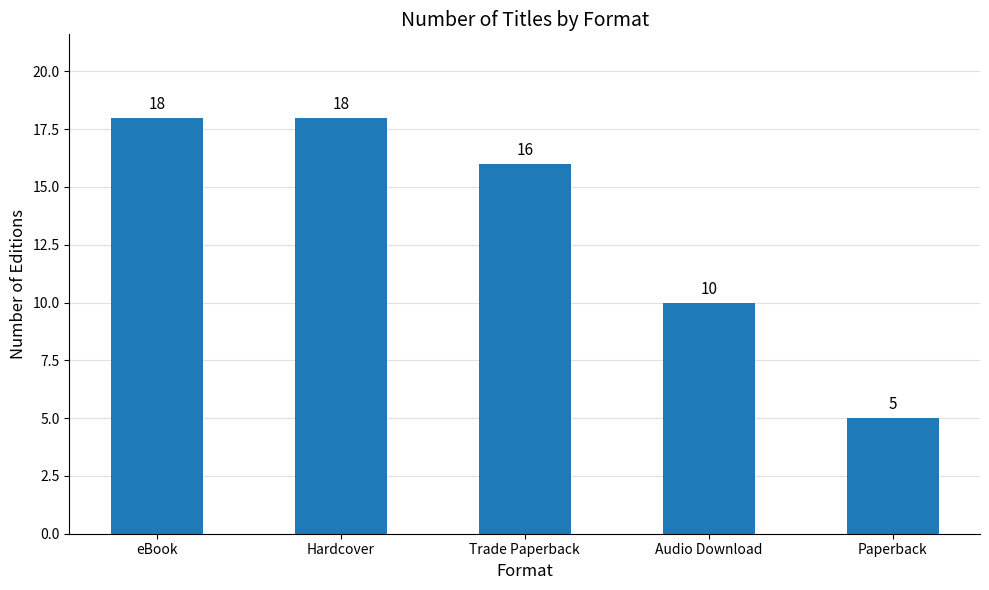

At which label is the value closest to 11?

Audio Download